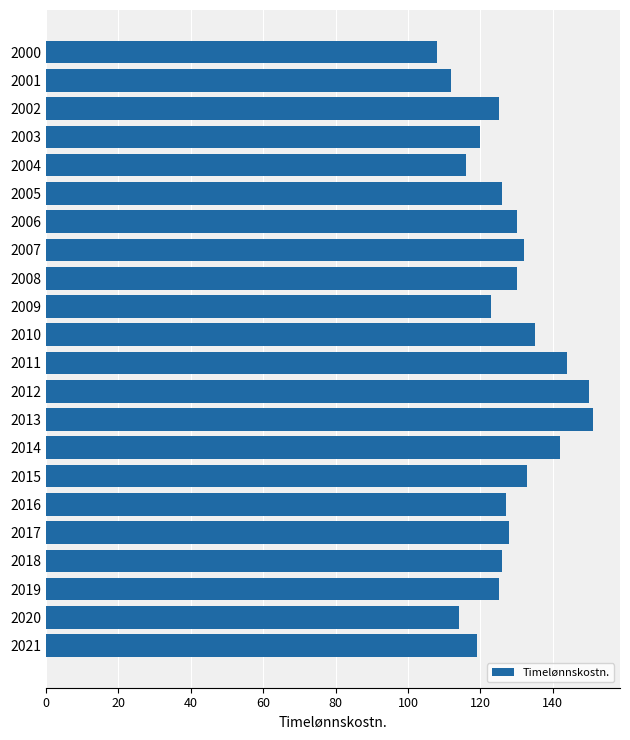

What is the difference between the maximum and minimum values?

43